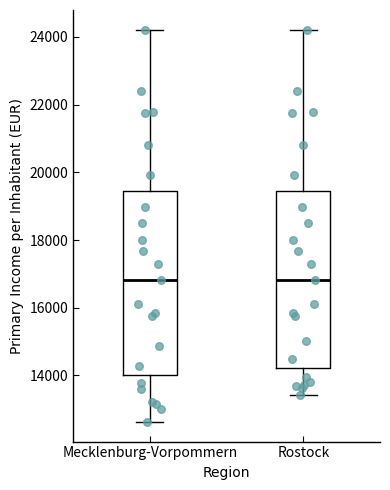

Reading left to right, read every box against the y-axis: the position of its median line, the range the box covers, and the ends of its whiskers. The values are not printed on the chart, so give them approximately, as read against the axis.

Mecklenburg-Vorpommern: median 16800, box 14000 to 19400, whiskers 12600 to 24200
Rostock: median 16800, box 14200 to 19400, whiskers 13400 to 24200